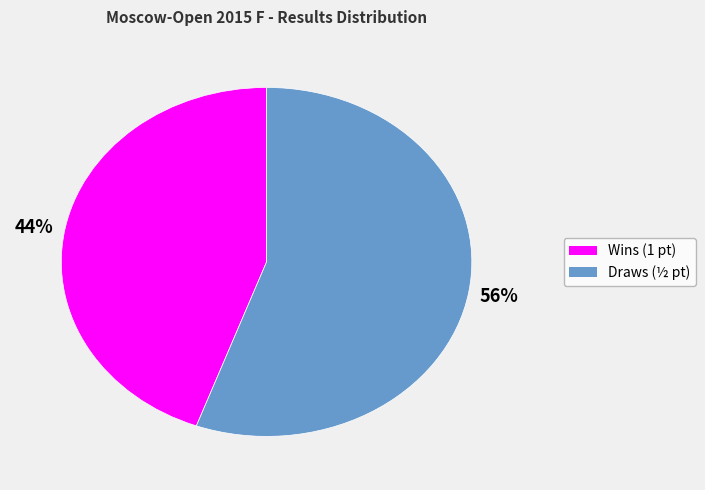

Is there a majority slice in this chart?

Yes